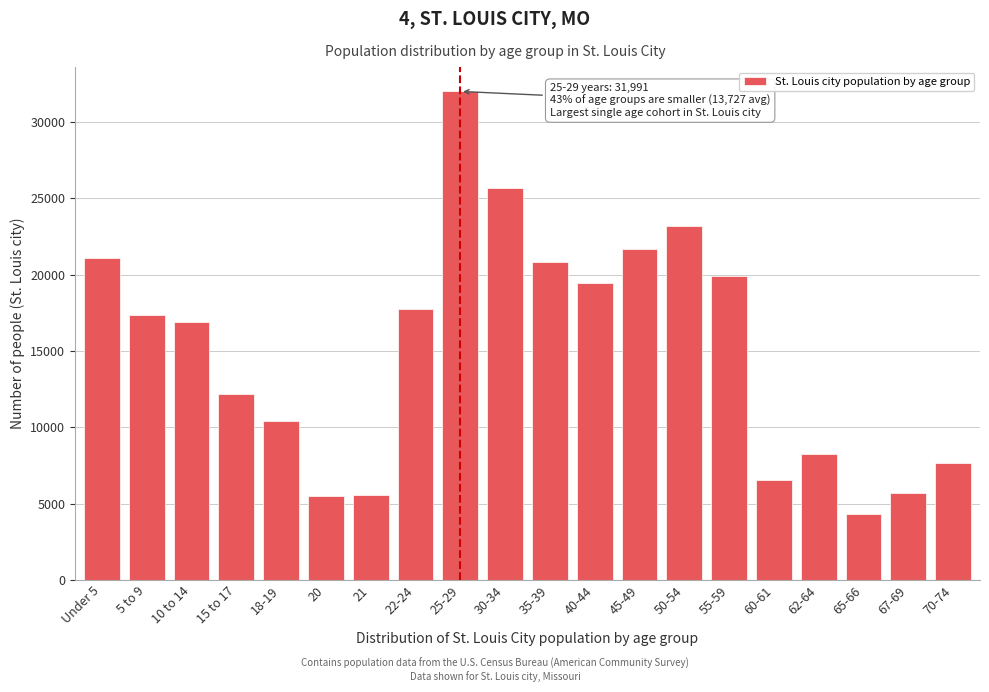

Is it true that the value at 45-49 is 29414?

False